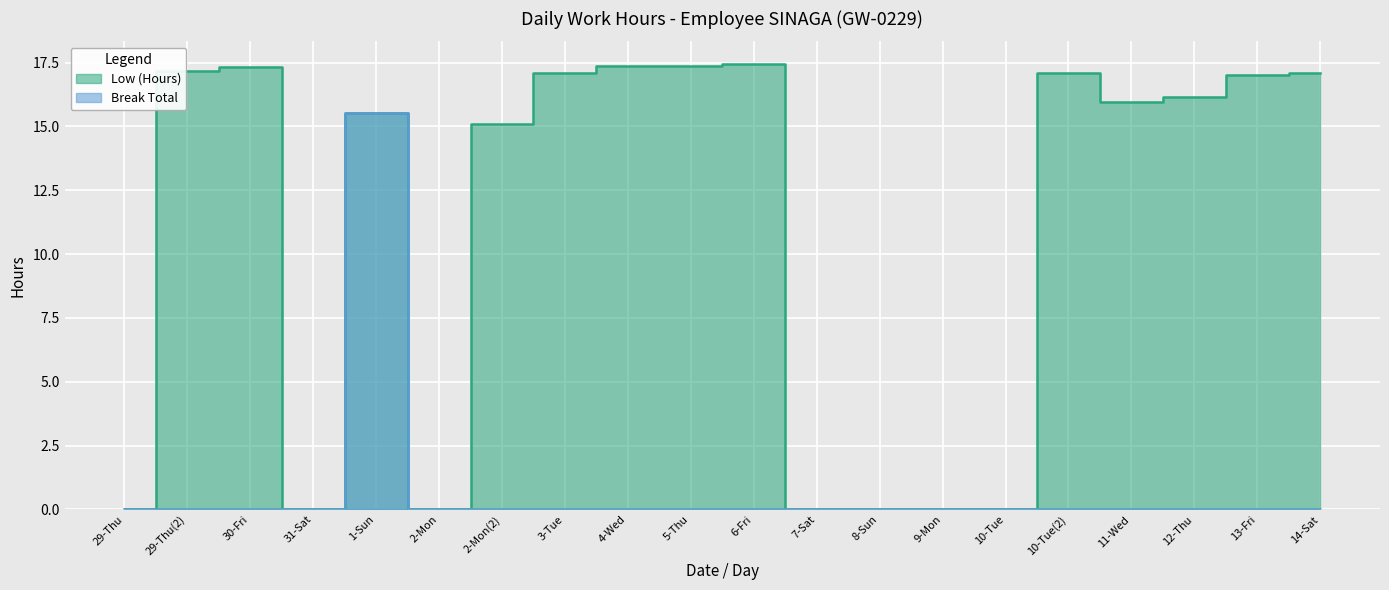

Reading left to right, transcribe all the data shown in this chart.

Low (Hours): 29-Thu=0.0	29-Thu(2)=17.2	30-Fri=17.3	31-Sat=0.0	1-Sun=15.5	2-Mon=0.0	2-Mon(2)=15.1	3-Tue=17.1	4-Wed=17.4	5-Thu=17.4	6-Fri=17.5	7-Sat=0.0	8-Sun=0.0	9-Mon=0.0	10-Tue=0.0	10-Tue(2)=17.1	11-Wed=16.0	12-Thu=16.2	13-Fri=17.0	14-Sat=17.1
Break Total: 29-Thu=0.0	29-Thu(2)=0.0	30-Fri=0.0	31-Sat=0.0	1-Sun=15.5	2-Mon=0.0	2-Mon(2)=0.0	3-Tue=0.0	4-Wed=0.0	5-Thu=0.0	6-Fri=0.0	7-Sat=0.0	8-Sun=0.0	9-Mon=0.0	10-Tue=0.0	10-Tue(2)=0.0	11-Wed=0.0	12-Thu=0.0	13-Fri=0.0	14-Sat=0.0